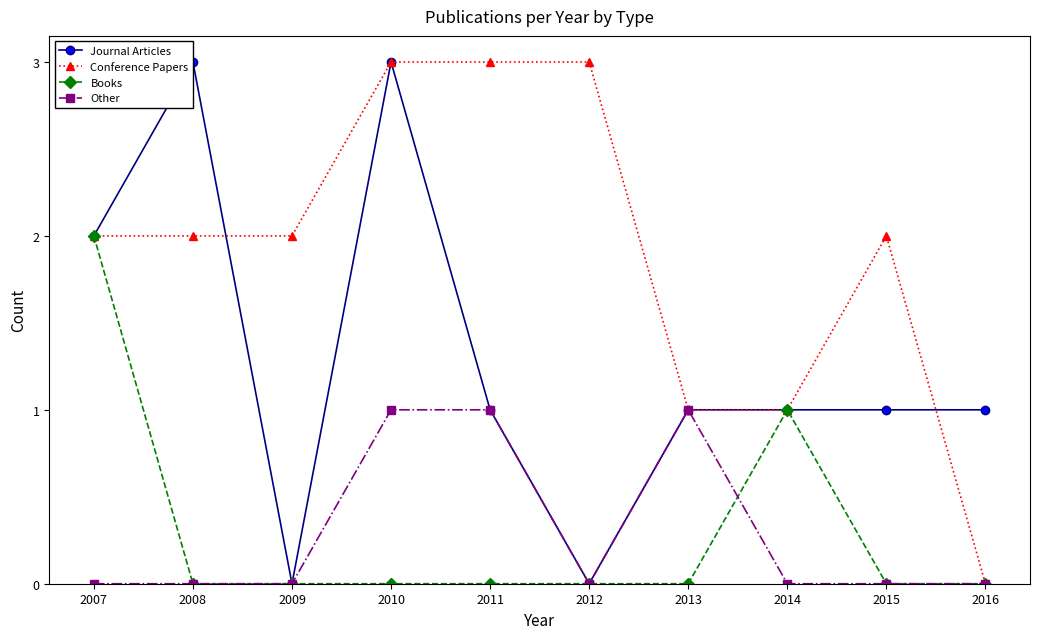

What are all the series names shown in the legend?

Journal Articles, Conference Papers, Books, Other